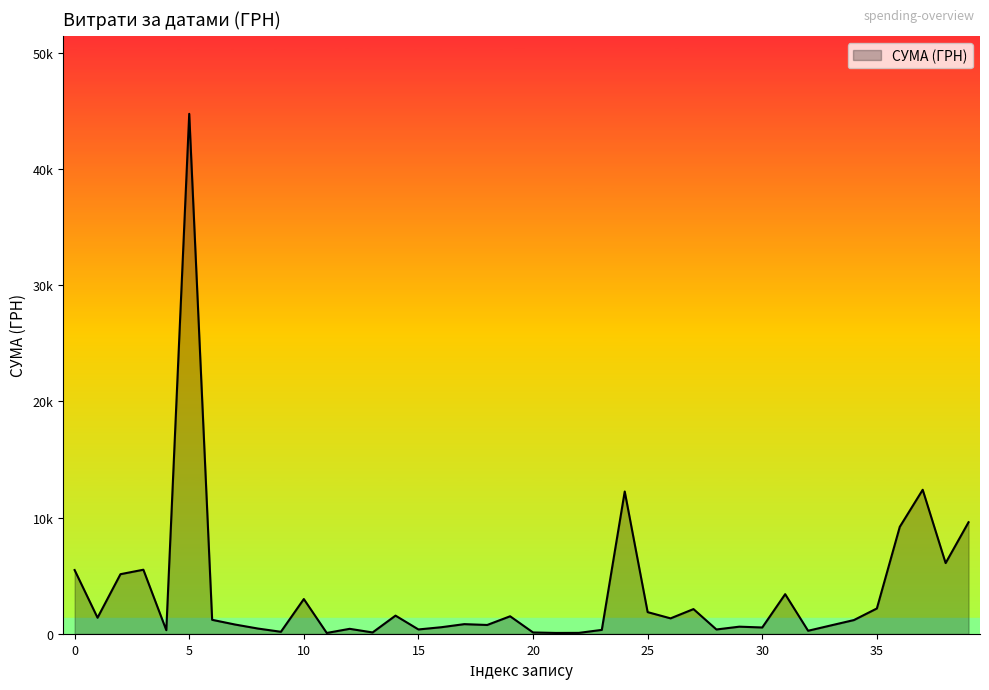

Does the chart display data point markers on the line(s)?

No